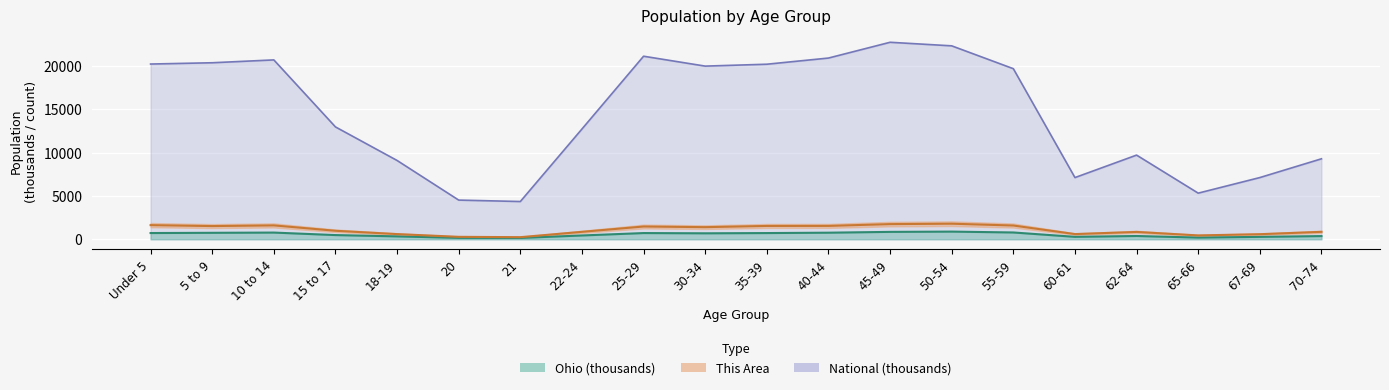

Where does the Ohio series first go above 691?

Under 5